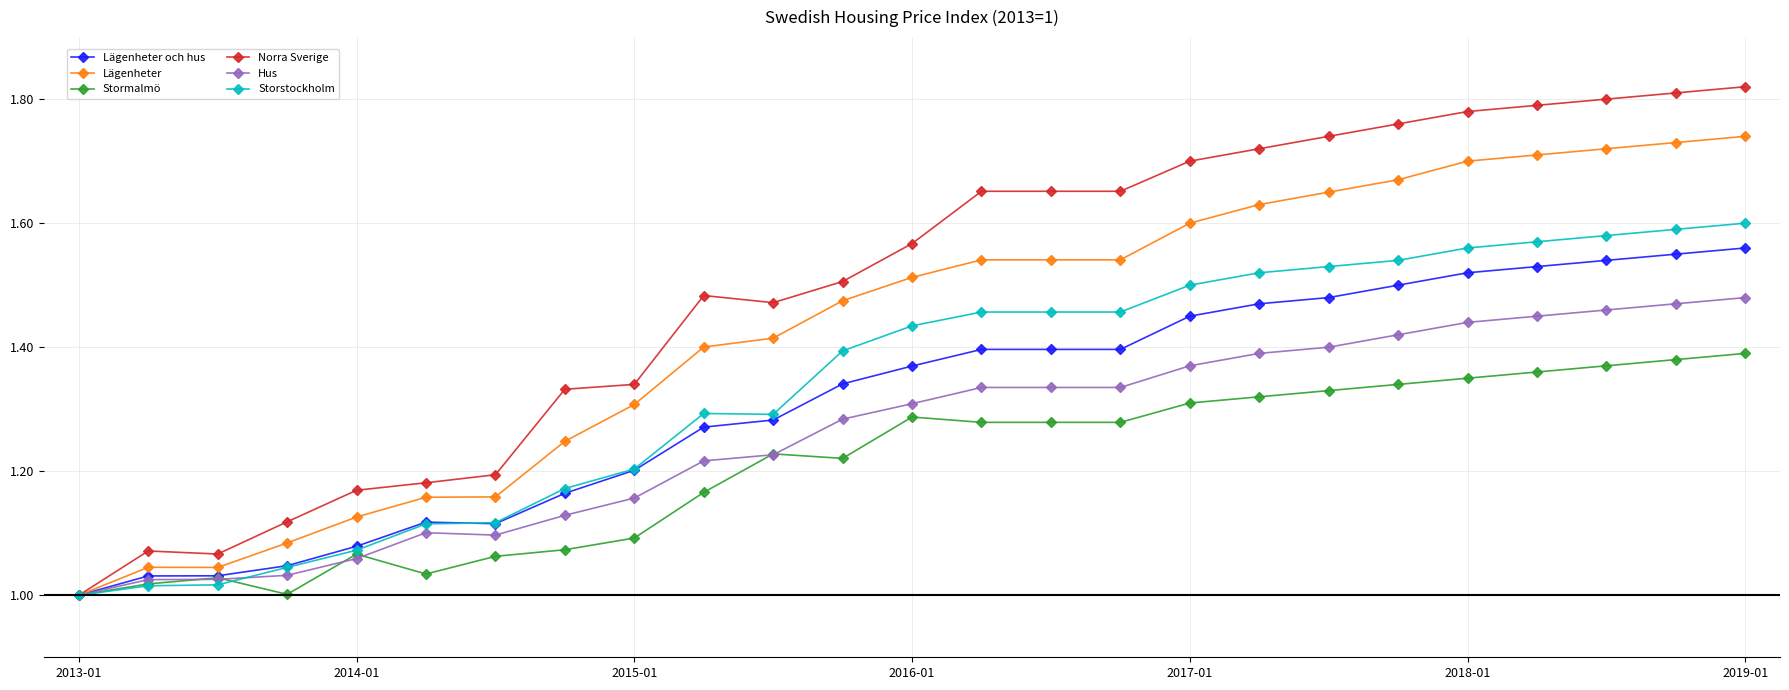

Count the number of categories in the chart.

25